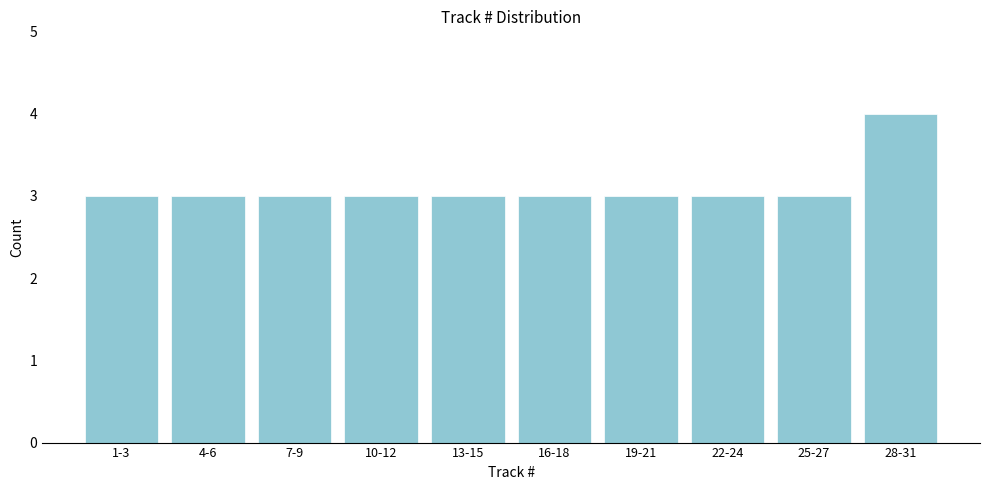

Reading left to right, extract all data points from this chart.

1-3=3	4-6=3	7-9=3	10-12=3	13-15=3	16-18=3	19-21=3	22-24=3	25-27=3	28-31=4